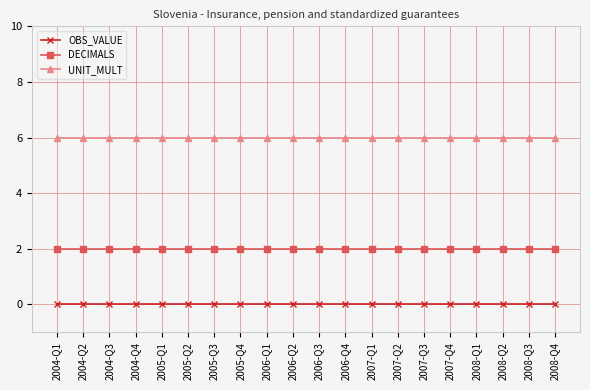

Reading right to left, what are all the values shown in this chart?

OBS_VALUE: 2008-Q4=0	2008-Q3=0	2008-Q2=0	2008-Q1=0	2007-Q4=0	2007-Q3=0	2007-Q2=0	2007-Q1=0	2006-Q4=0	2006-Q3=0	2006-Q2=0	2006-Q1=0	2005-Q4=0	2005-Q3=0	2005-Q2=0	2005-Q1=0	2004-Q4=0	2004-Q3=0	2004-Q2=0	2004-Q1=0
DECIMALS: 2008-Q4=2	2008-Q3=2	2008-Q2=2	2008-Q1=2	2007-Q4=2	2007-Q3=2	2007-Q2=2	2007-Q1=2	2006-Q4=2	2006-Q3=2	2006-Q2=2	2006-Q1=2	2005-Q4=2	2005-Q3=2	2005-Q2=2	2005-Q1=2	2004-Q4=2	2004-Q3=2	2004-Q2=2	2004-Q1=2
UNIT_MULT: 2008-Q4=6	2008-Q3=6	2008-Q2=6	2008-Q1=6	2007-Q4=6	2007-Q3=6	2007-Q2=6	2007-Q1=6	2006-Q4=6	2006-Q3=6	2006-Q2=6	2006-Q1=6	2005-Q4=6	2005-Q3=6	2005-Q2=6	2005-Q1=6	2004-Q4=6	2004-Q3=6	2004-Q2=6	2004-Q1=6